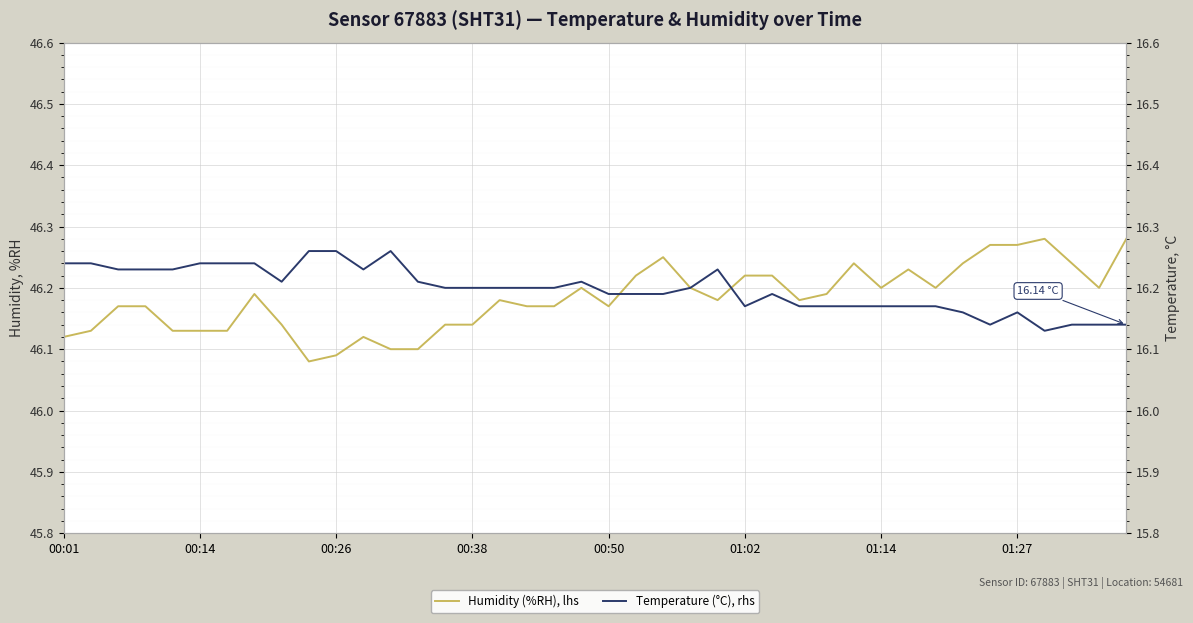

In Temperature (°C), rhs, how many points are higher than both neighbors (excluding endpoints)?

5